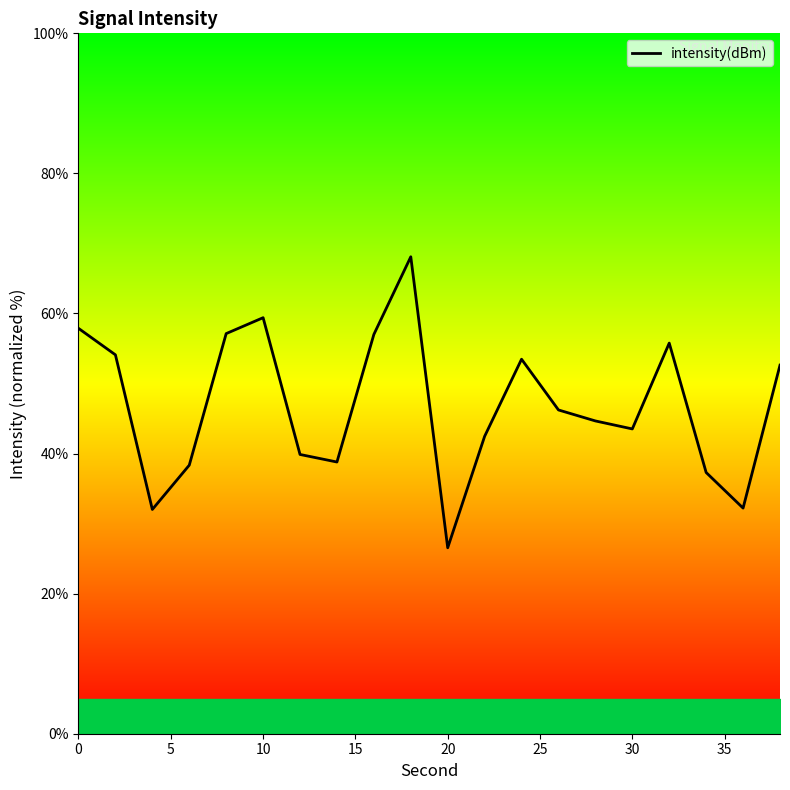

What is the value of the 9th point from the left?

57.0